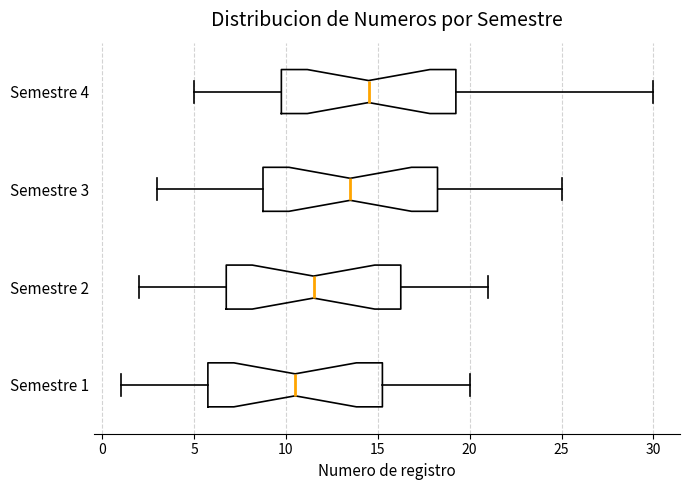

Reading bottom to top, transcribe this box plot: for each box, give where its median line is, the range the box spans, and where its two whiskers end, as read against the x-axis. The values are not printed on the chart, so give them approximately, as read against the axis.

Semestre 1: median 10.5, box 6.0 to 15.5, whiskers 1.0 to 20.0
Semestre 2: median 11.5, box 7.0 to 16.5, whiskers 2.0 to 21.0
Semestre 3: median 13.5, box 9.0 to 18.5, whiskers 3.0 to 25.0
Semestre 4: median 14.5, box 10.0 to 19.5, whiskers 5.0 to 30.0